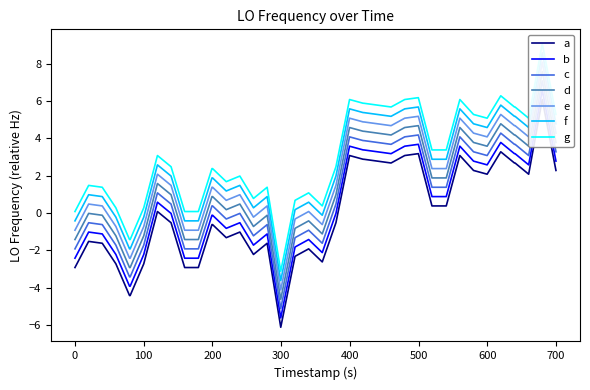

Does the chart have visible grid lines?

No